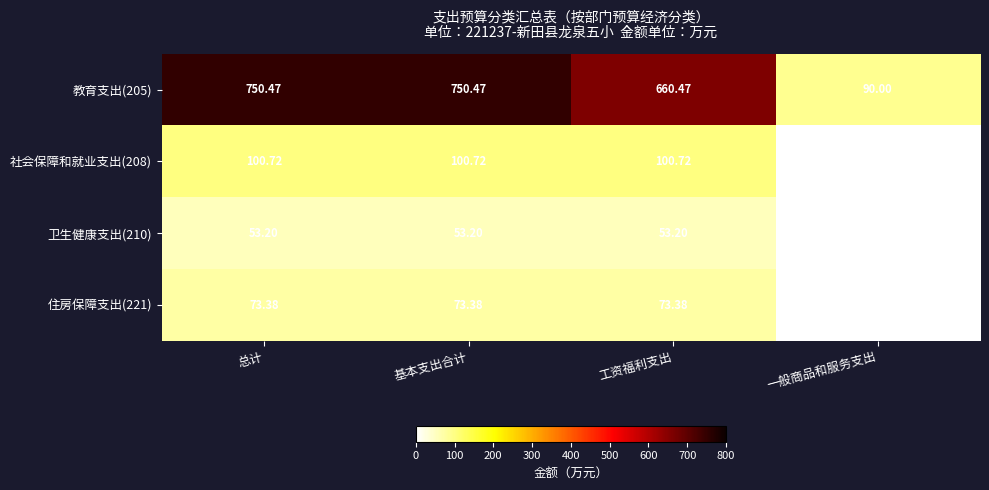

Where is 卫生健康支出(210) nearest to the value 26?

一般商品和服务支出